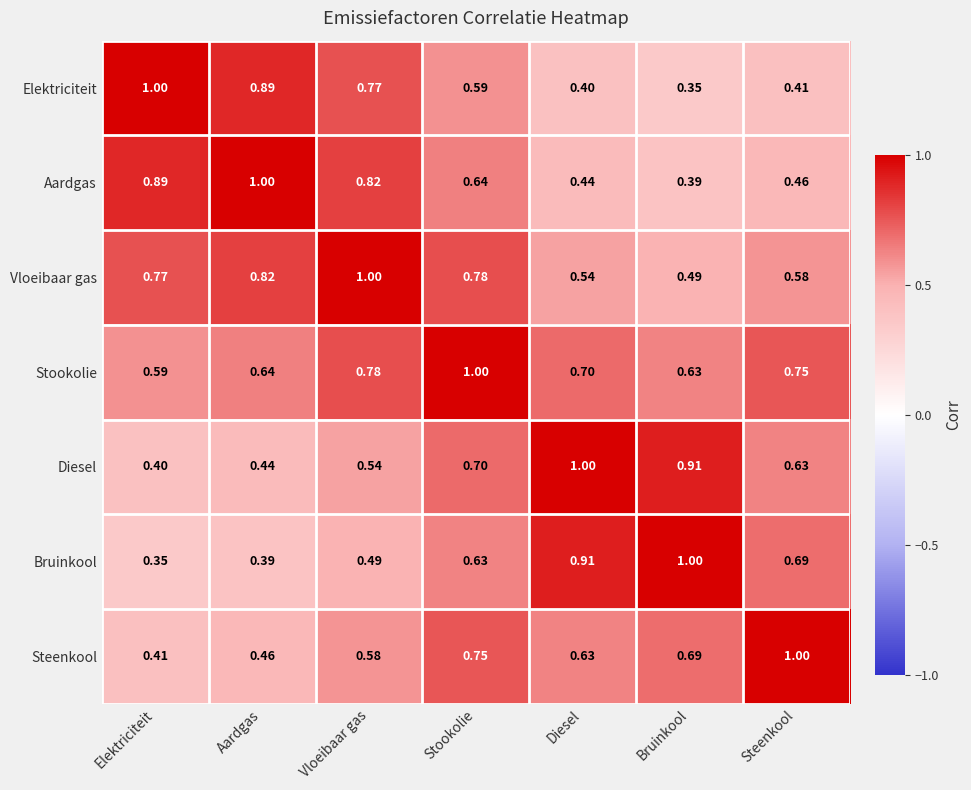

Rank the categories by Diesel value from lowest to highest.

Elektriciteit, Aardgas, Vloeibaar gas, Steenkool, Stookolie, Bruinkool, Diesel